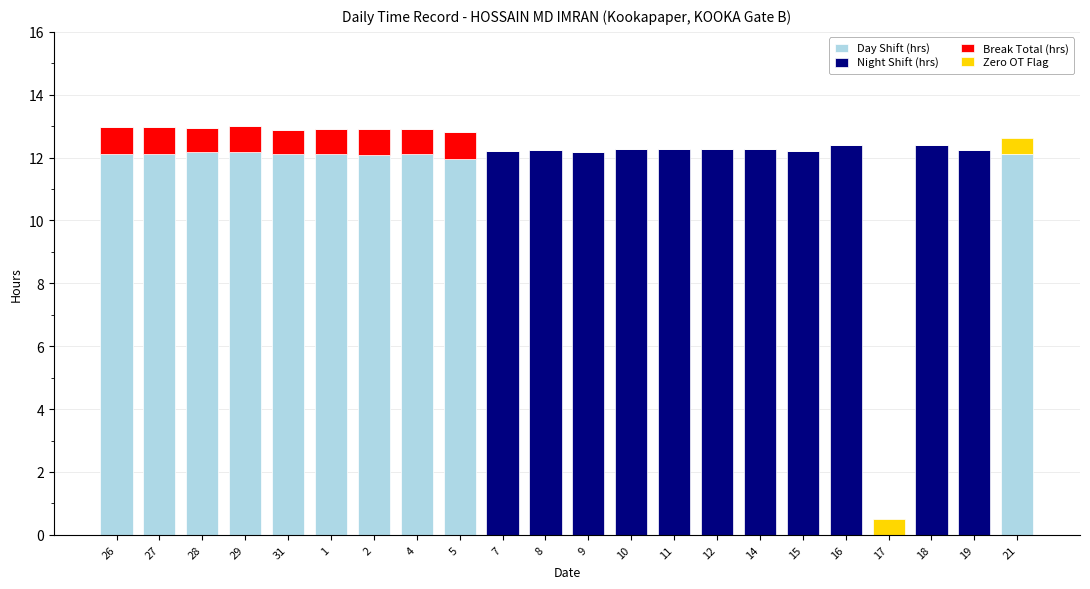

At which label does Break Total (hrs) reach its minimum?

7